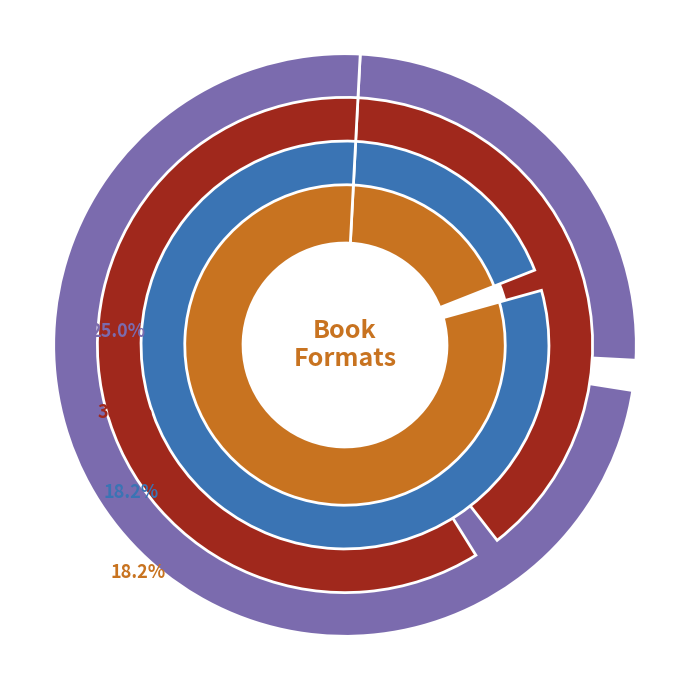

What percentage is the Fixed Layout eBook slice, to the nearest percent?

18%